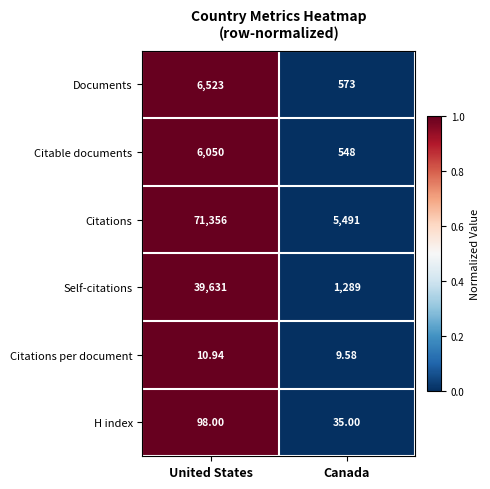

Rank the series at United States from lowest to highest value.

Citations per document, H index, Citable documents, Documents, Self-citations, Citations